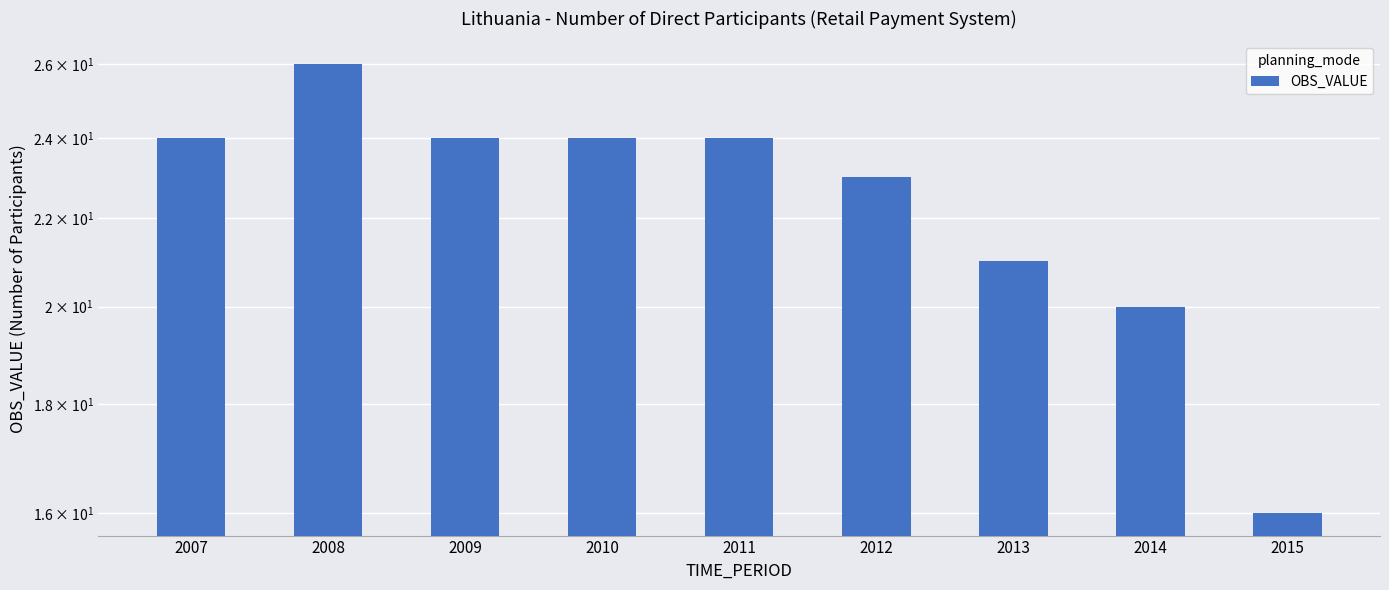

Which has a higher value, 2010 or 2015?

2010